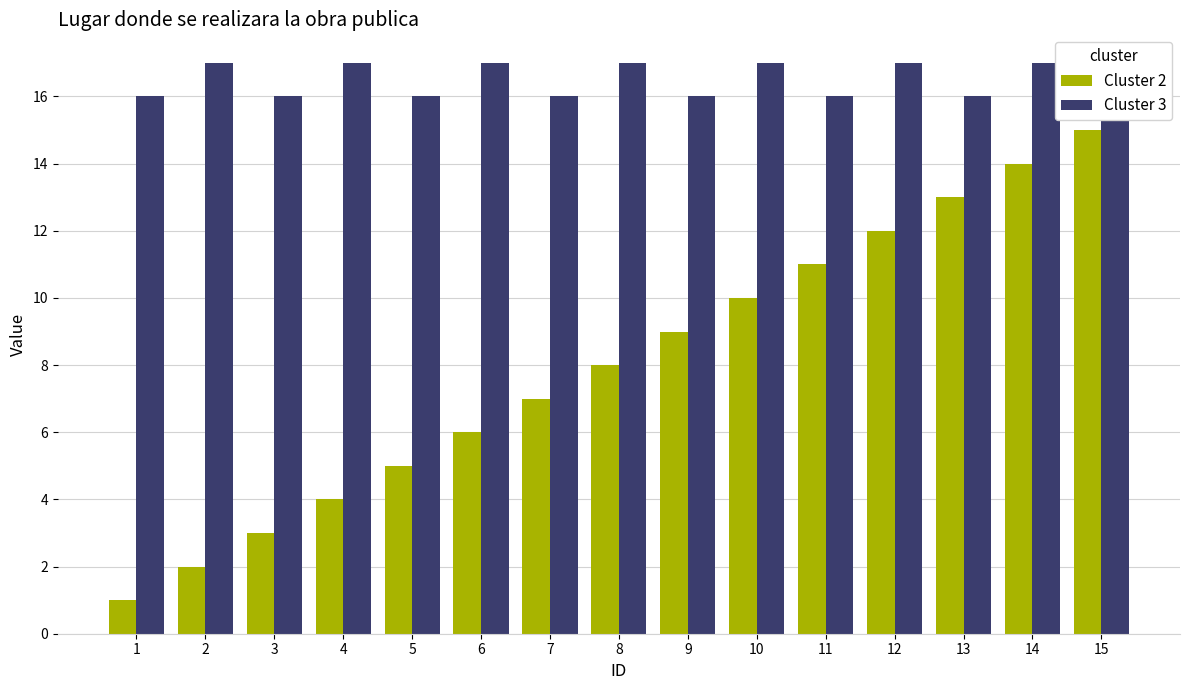

The value of Cluster 3 at 15 is 4. True or false?

False